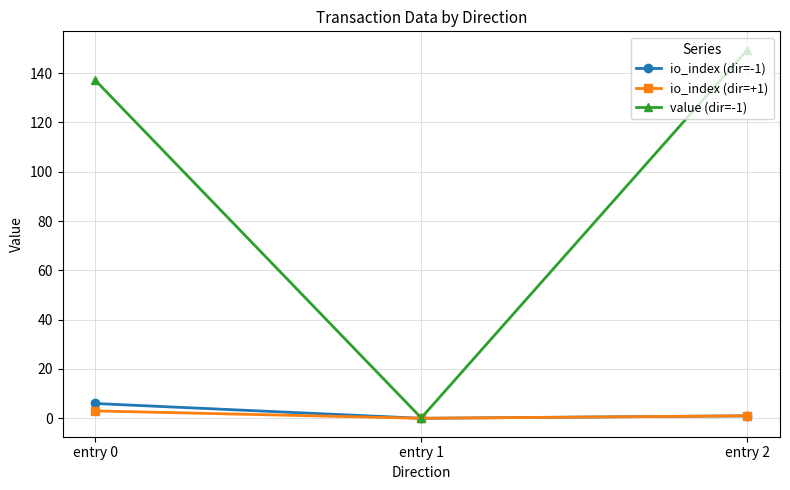

Between entry 0 and entry 2, which series saw the biggest shift?

value (dir=-1)